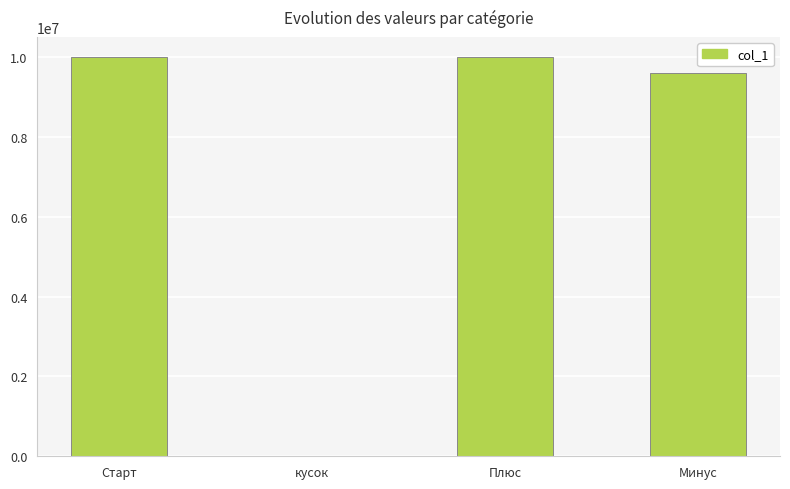

What is the greatest value displayed?

10000124